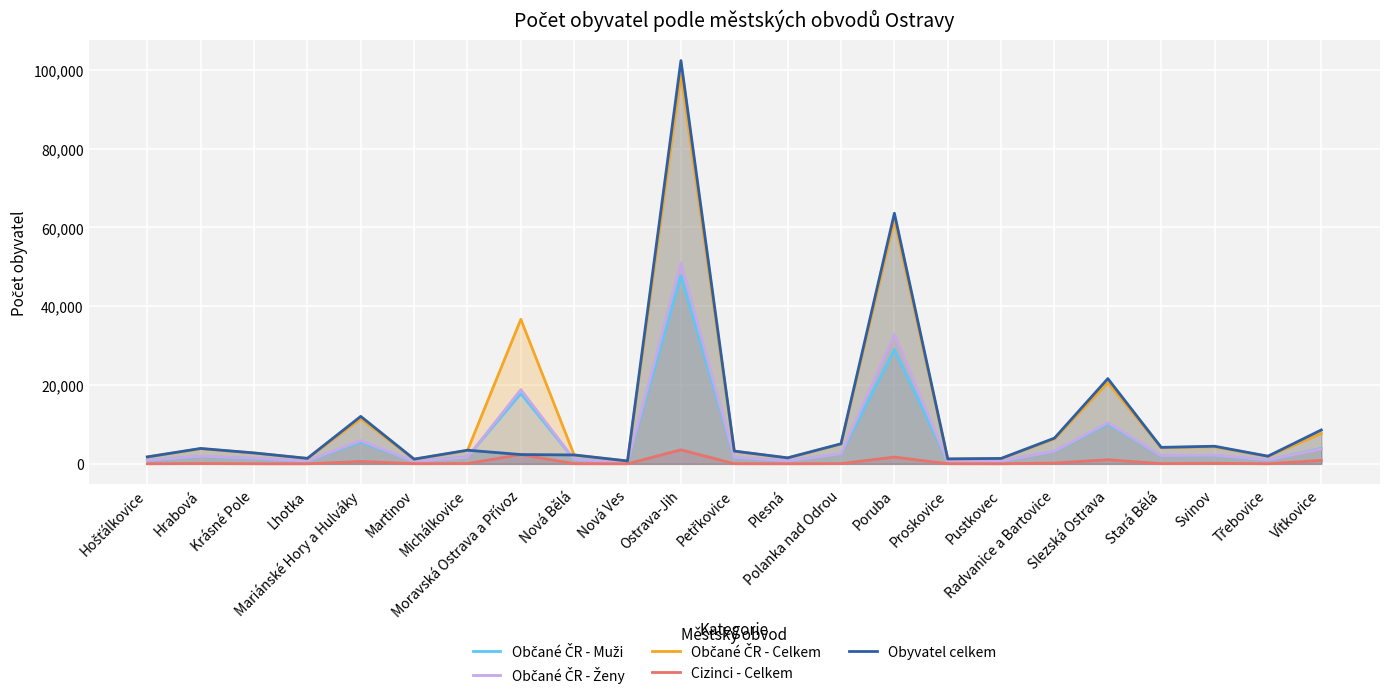

Reading left to right, list all the values displayed in this chart.

Občané ČR - Muži: 854	1880	1333	663	5550	575	1725	17824	1091	375	47769	1540	750	2485	29029	607	654	3143	10148	2034	2124	927	3928
Občané ČR - Ženy: 886	1949	1419	716	5892	592	1666	18860	1123	338	51025	1661	751	2547	32855	618	702	3188	10440	2095	2201	993	3795
Občané ČR - Celkem: 1740	3829	2752	1379	11442	1167	3391	36684	2214	713	98794	3201	1501	5032	61884	1225	1356	6331	20588	4129	4325	1920	7723
Cizinci - Celkem: 24	82	22	13	609	41	74	2362	45	20	3564	41	23	63	1730	34	18	207	1049	54	146	22	883
Obyvatel celkem: 1764	3911	2774	1392	12051	1208	3465	2362	2259	733	102358	3242	1524	5095	63614	1259	1374	6538	21637	4183	4471	1942	8606